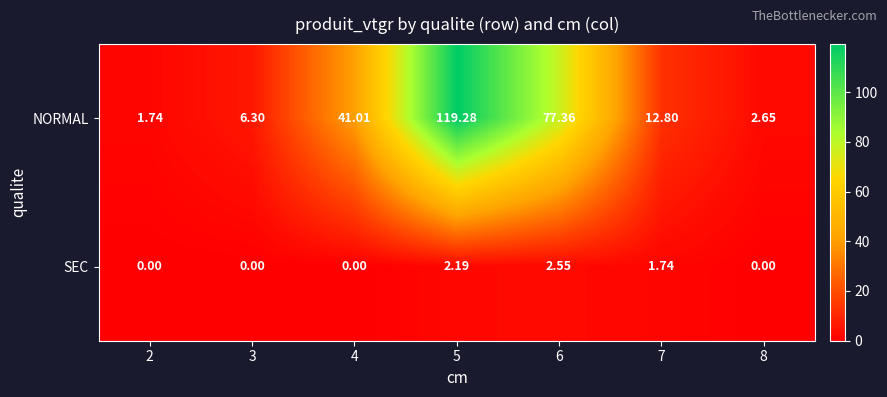

Which series has the widest spread of values?

NORMAL